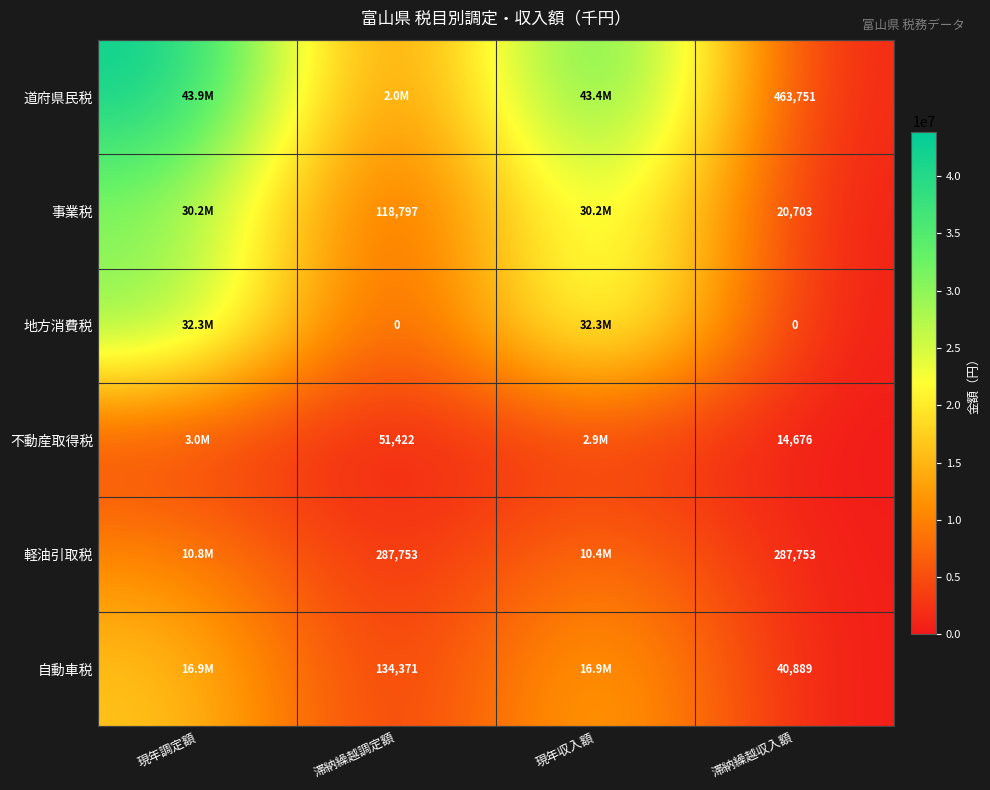

The value of 道府県民税 at 滞納繰越収入額 is 199486. True or false?

False